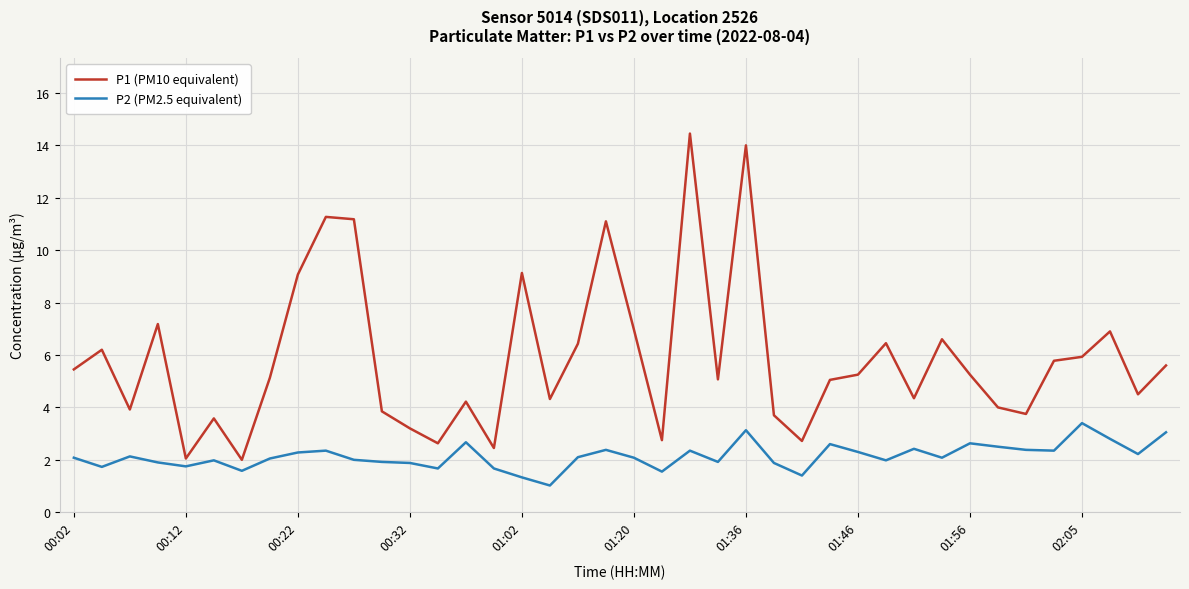

Which series has the largest range (max minus min)?

P1 (PM10 equivalent)